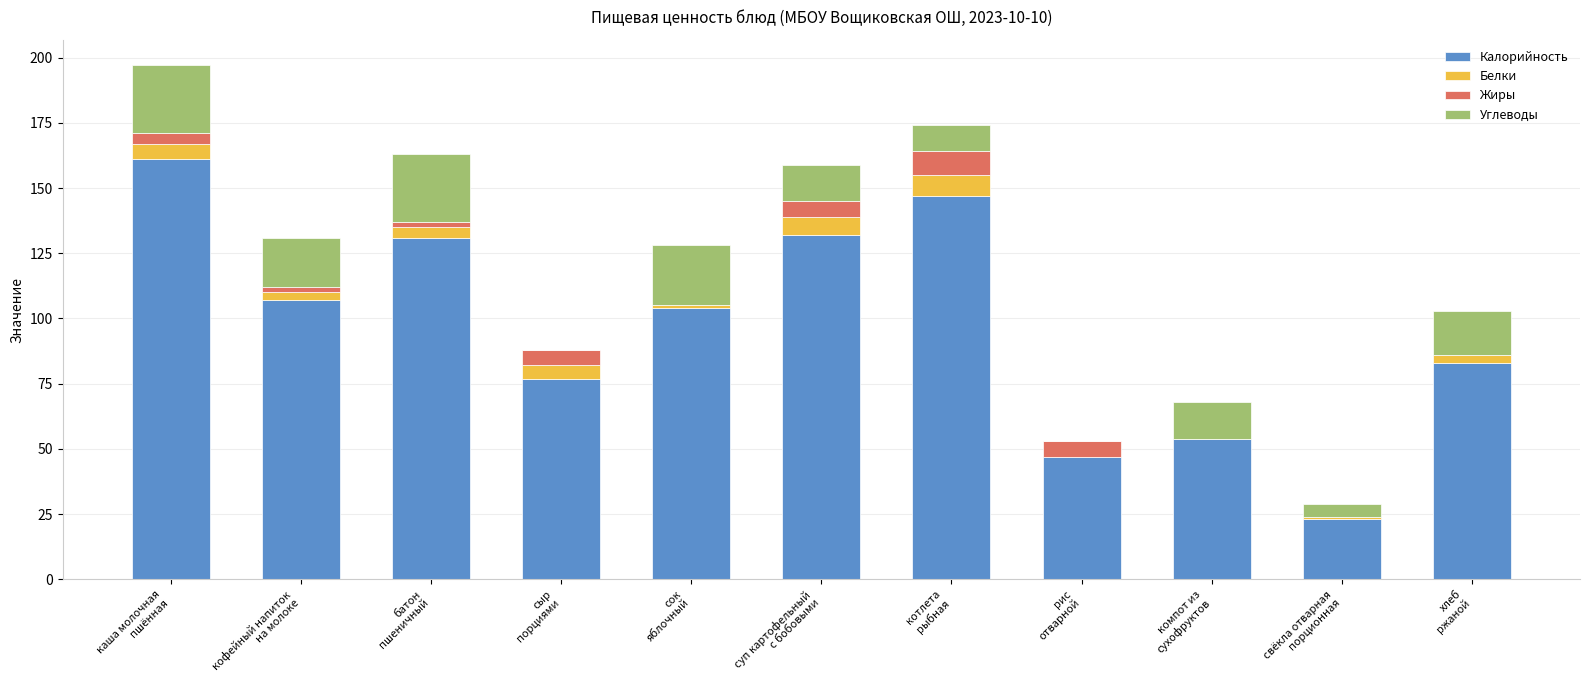

What is the maximum value for Калорийность?

161